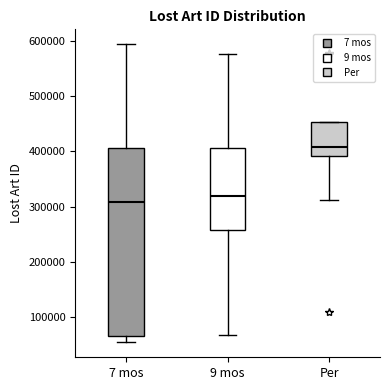

Reading left to right, read every box against the y-axis: the position of its median line, the range the box covers, and the ends of its whiskers. The values are not printed on the chart, so give them approximately, as read against the axis.

7 mos: median 310000, box 70000 to 410000, whiskers 50000 to 590000
9 mos: median 320000, box 260000 to 410000, whiskers 70000 to 580000
Per: median 410000, box 390000 to 450000, whiskers 310000 to 450000